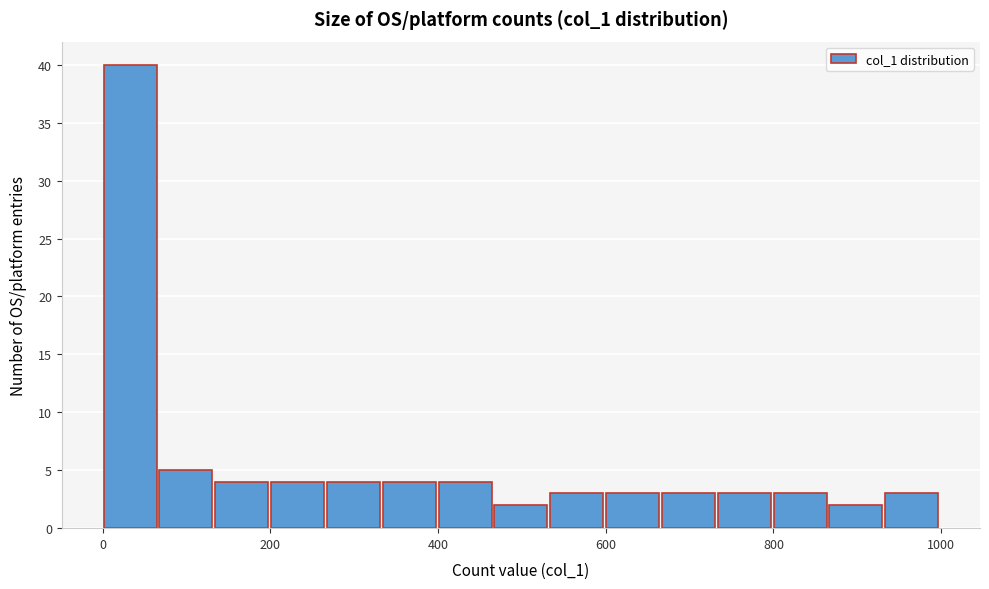

Read against the x-axis, roughly where is the centre of the tallest bar?

40